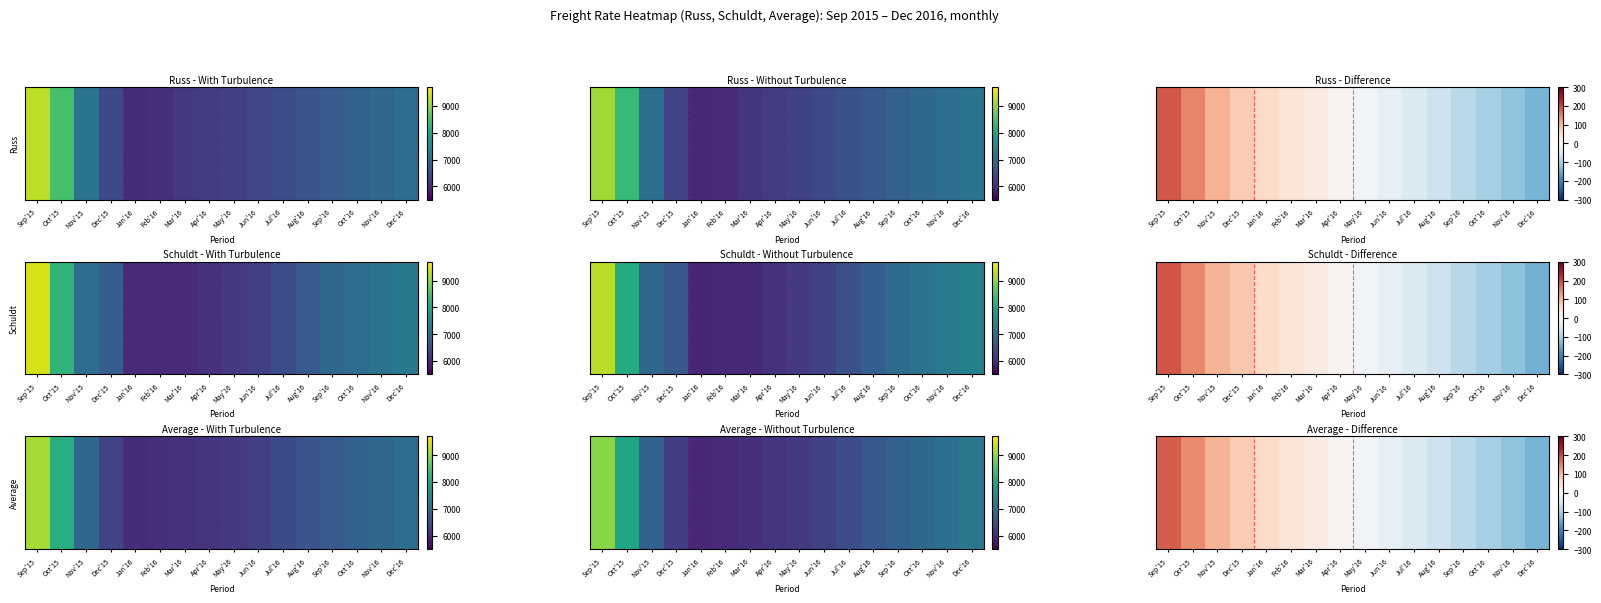

At which category does the chart reach its minimum across all series?

Dec'16